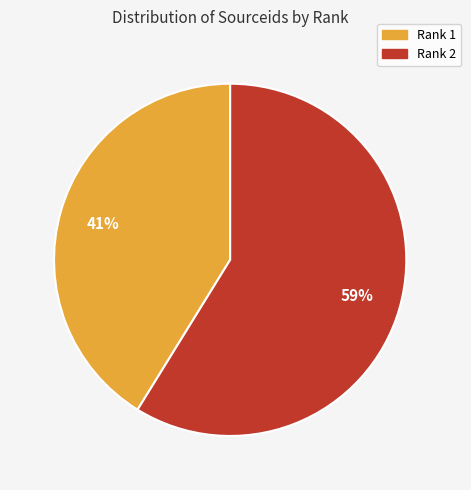

Does any single category account for the majority?

Yes